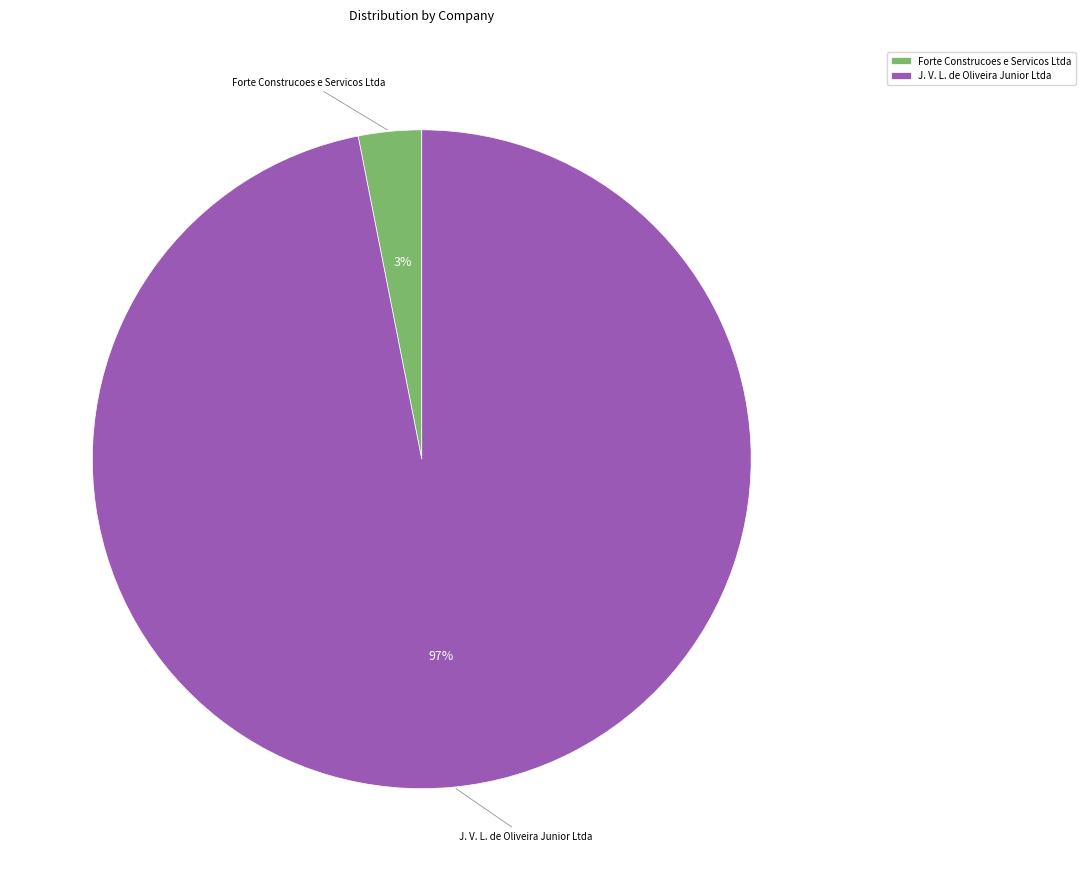

Does J. V. L. de Oliveira Junior Ltda represent more than half of the total?

Yes